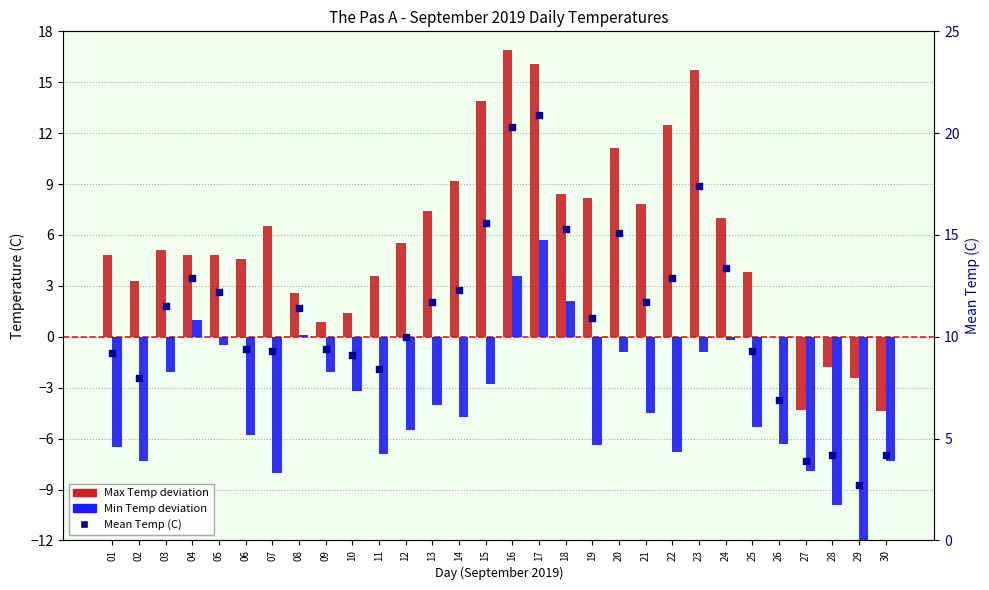

Which series has the largest total across all categories?

Mean Temp (C)